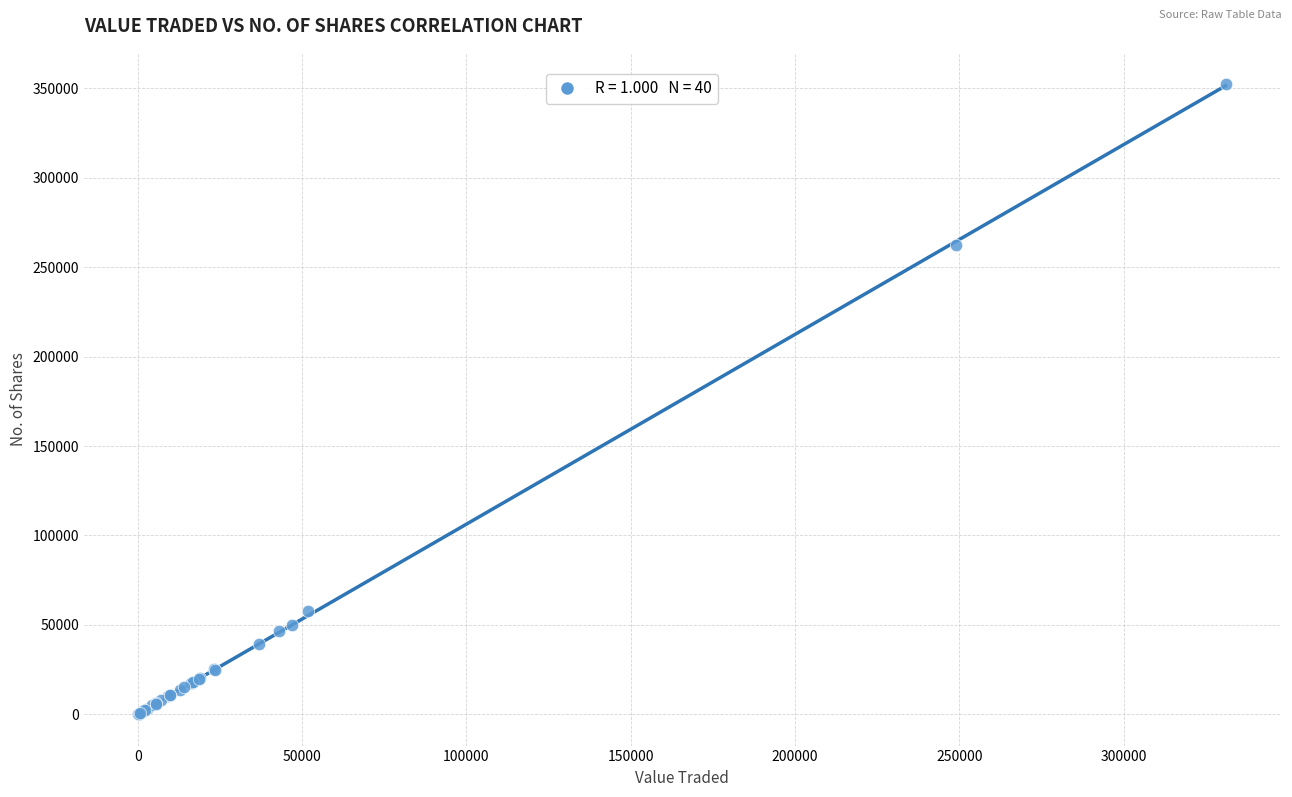

What Y value in the scatter plot is closest to 176169?

262639